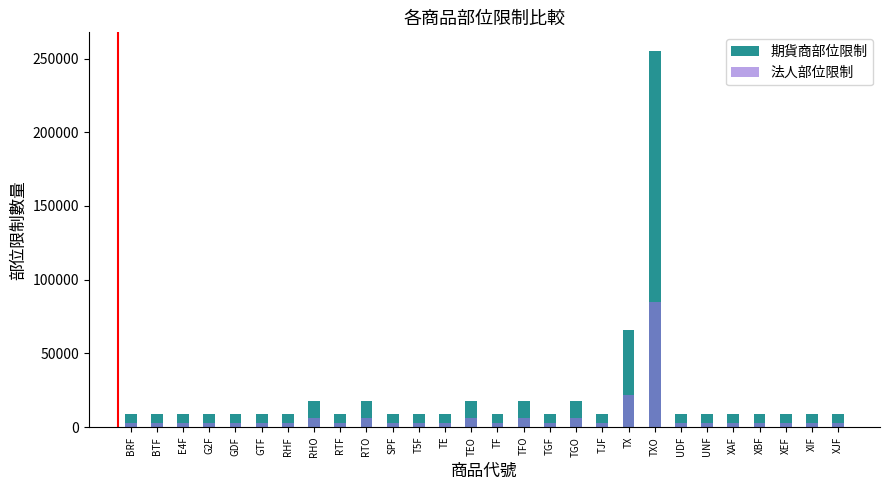

Does the chart contain any negative values?

No